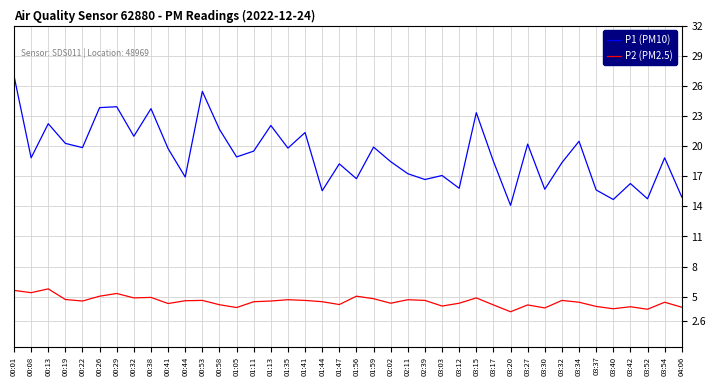

What is the total value across all series at 01:44?

20.1